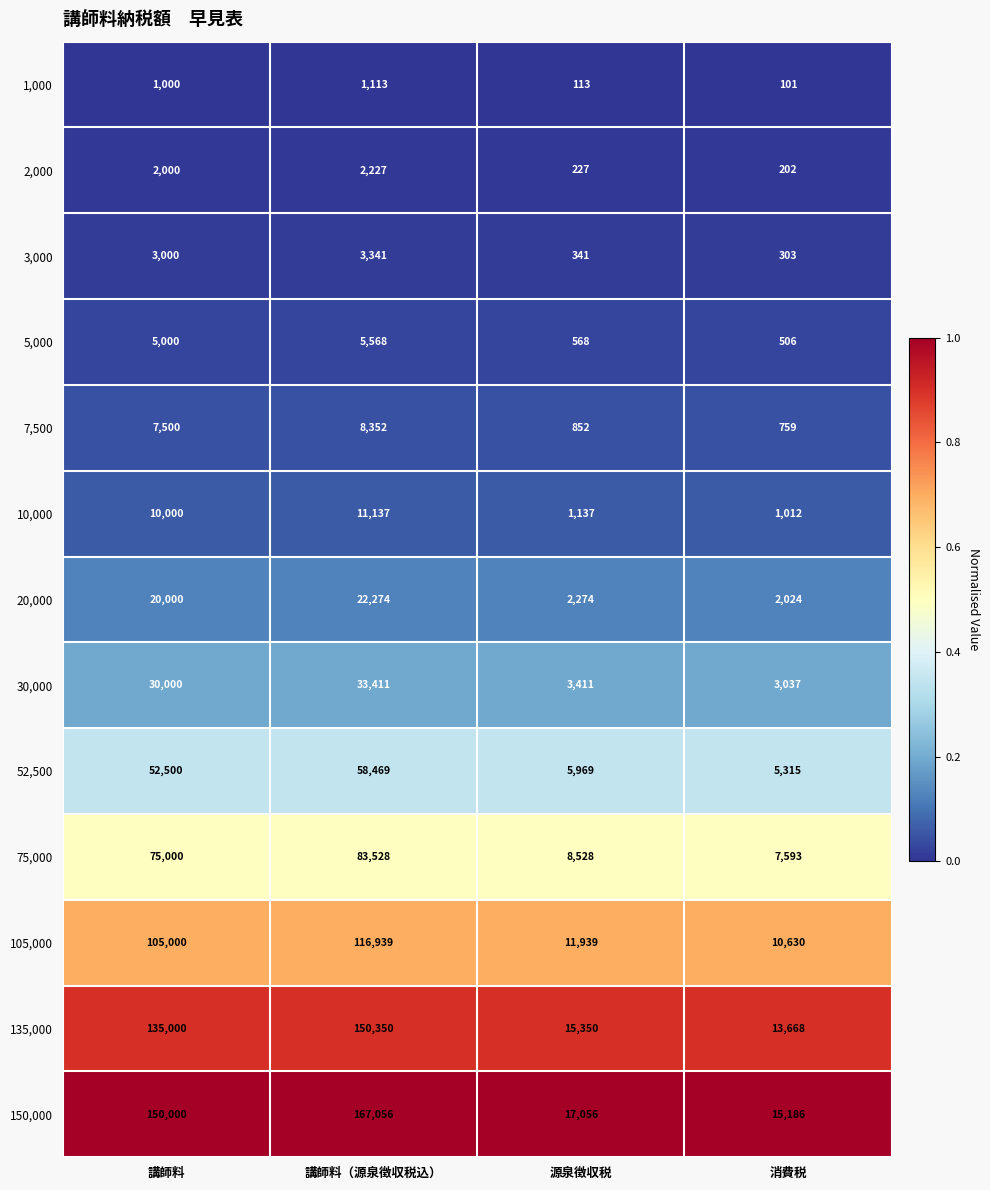

Read the 135,000 value at 源泉徴収税, to the nearest 100.

15400